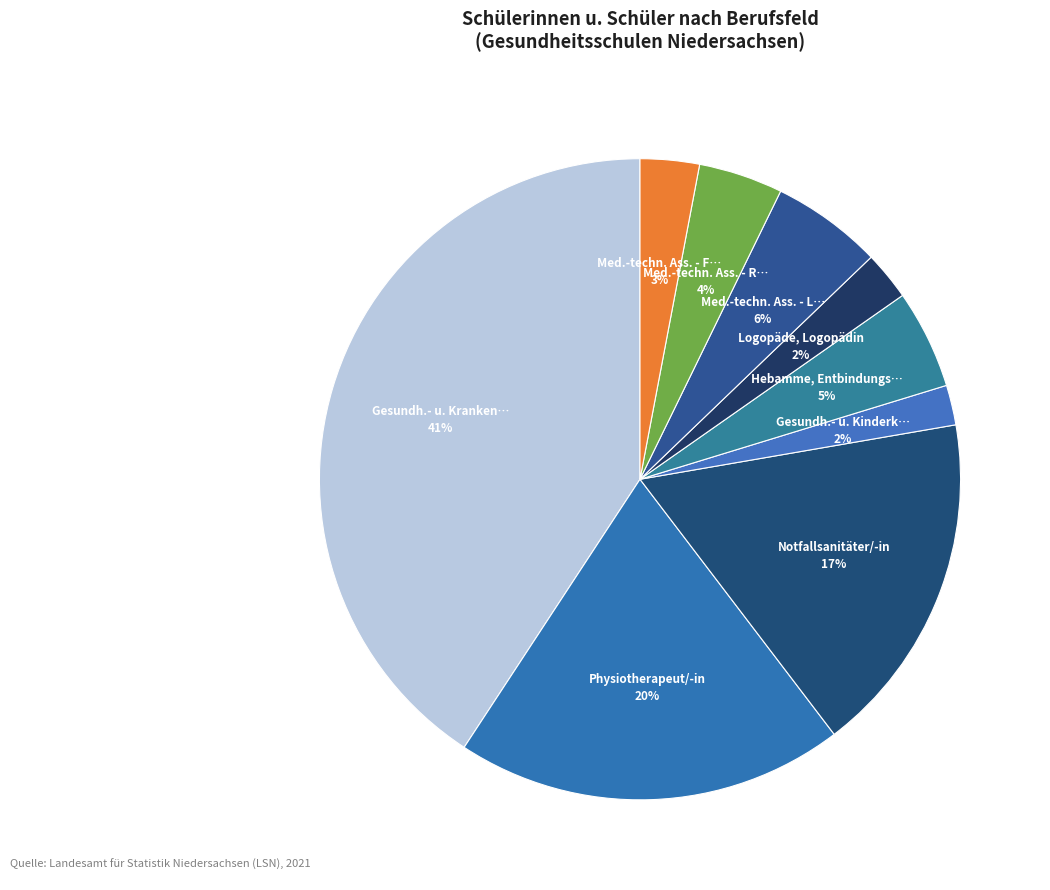

What is the smallest slice in the pie chart?

Gesundh.- u. Kinderkrankenpfleger/-in